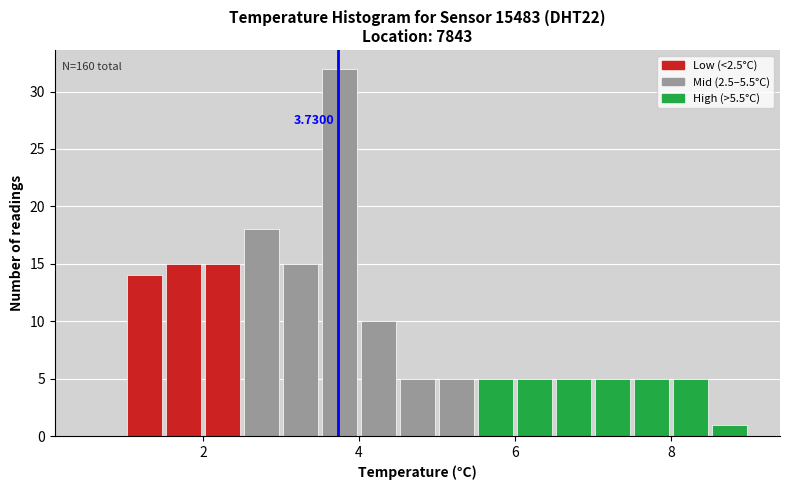

Read against the x-axis, roughly where is the centre of the tallest bar?

3.8